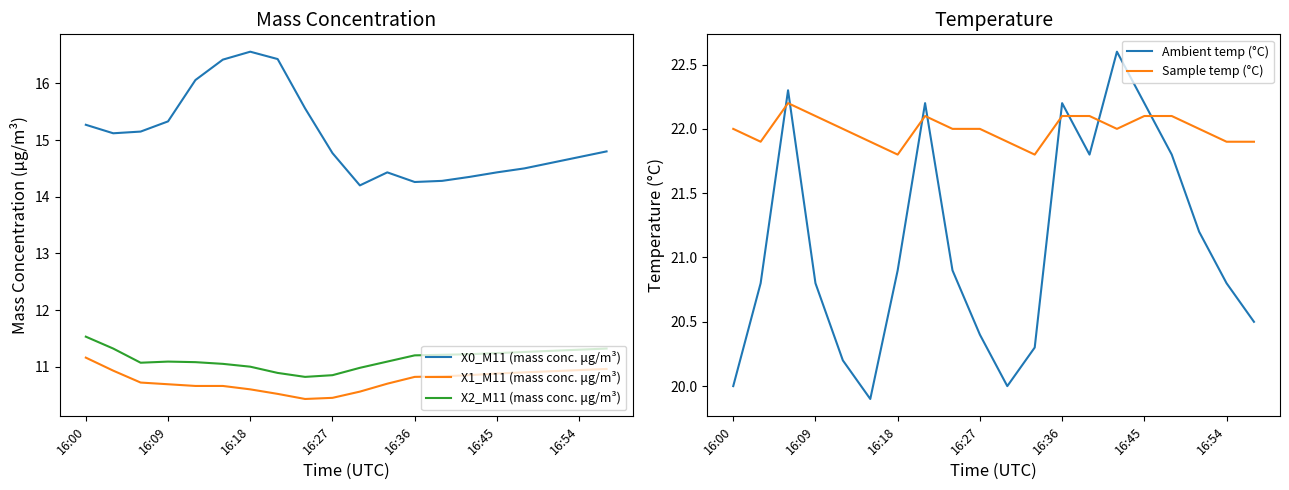

What is the sum of all X2_M11 (mass conc. μg/m³) values?

222.8